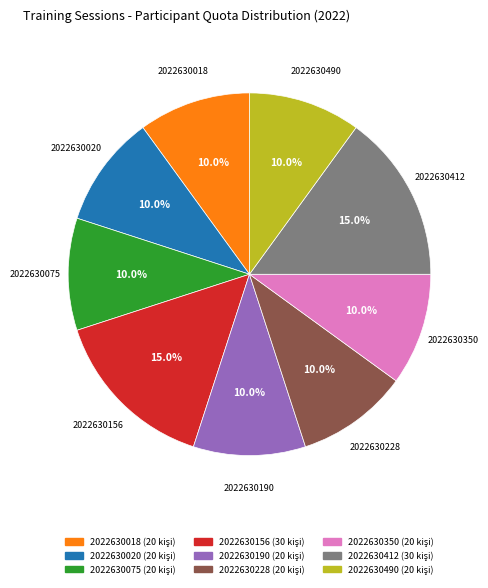

How many slices are in this pie chart?

9